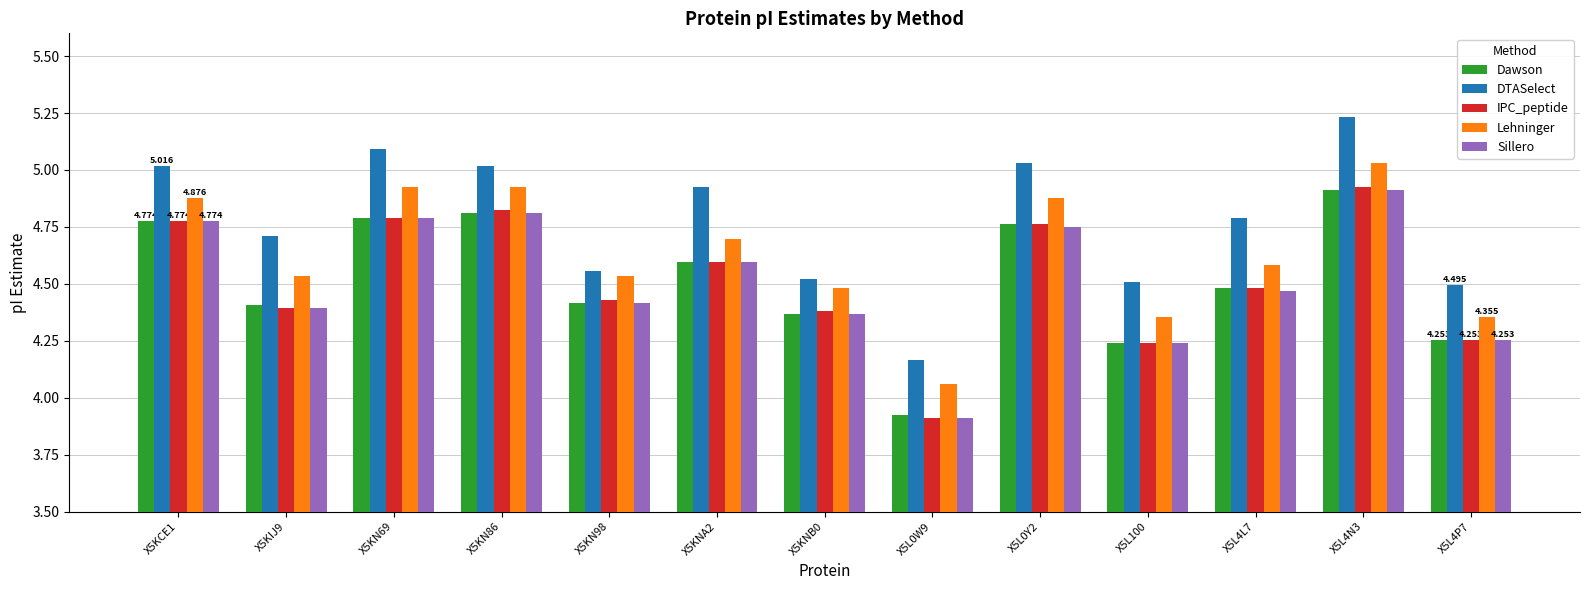

What is the difference between the highest and lowest values at X5L4P7?

0.2